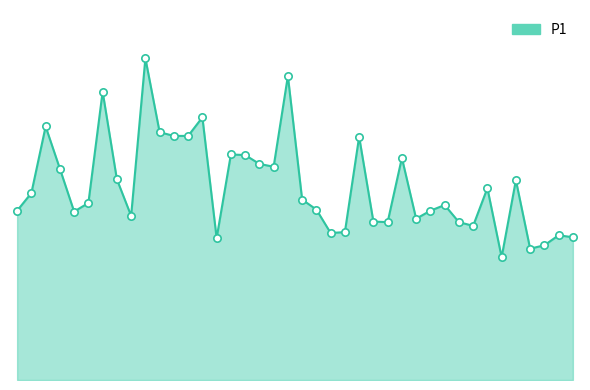

Is this an area chart (filled region under the line)?

Yes